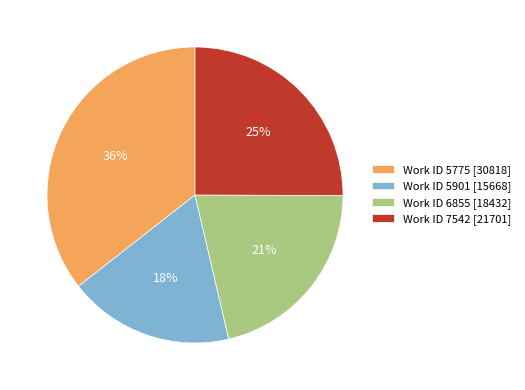

What is the smallest slice in the pie chart?

Work ID 5901 [15668]